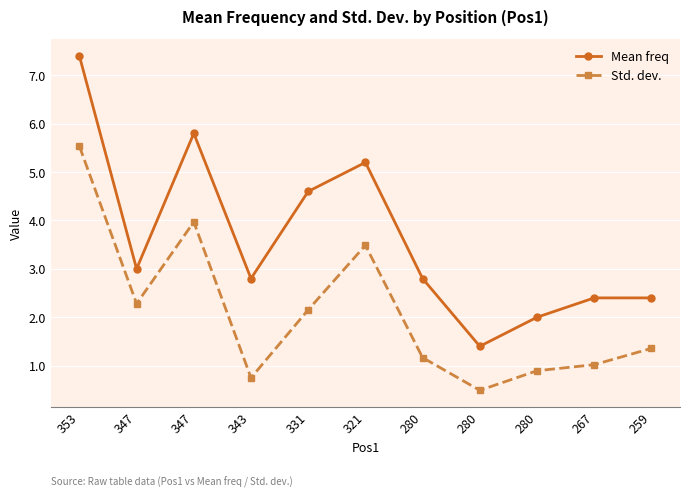

Count the number of data series in this chart.

2